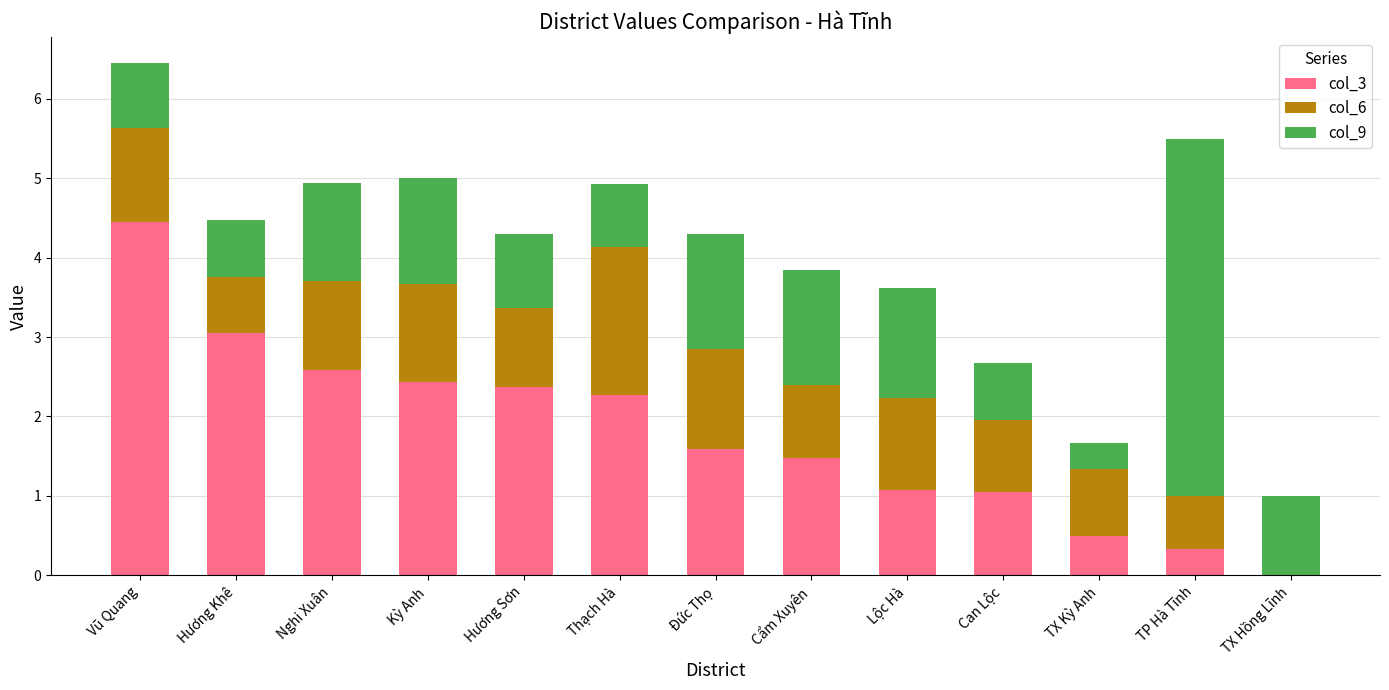

At which category is the sum across all series the highest?

Vũ Quang